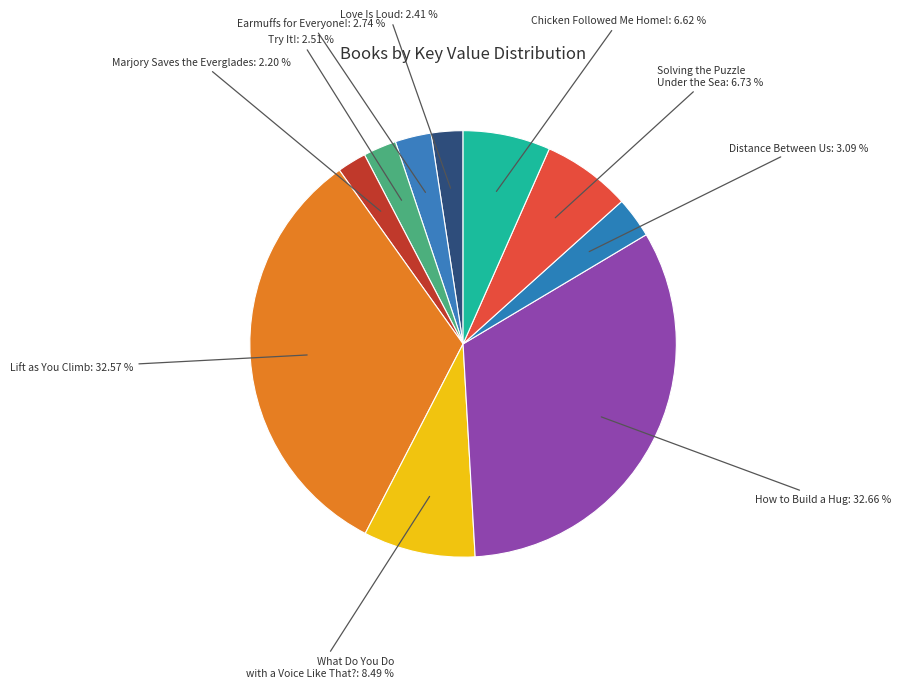

Is Solving the Puzzle Under the Sea the majority of the pie?

No